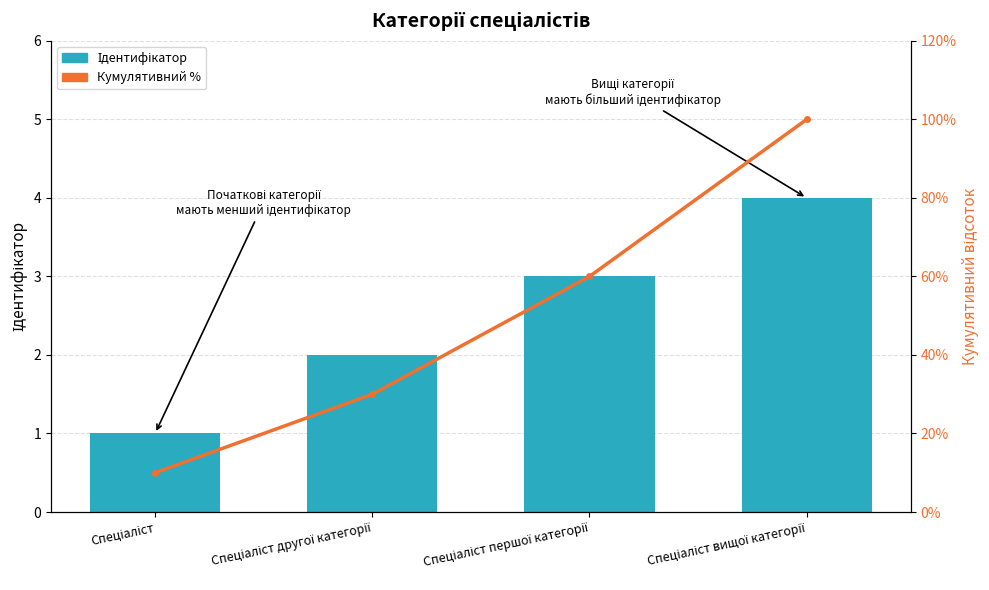

Which series has the widest spread of values?

Кумулятивний %